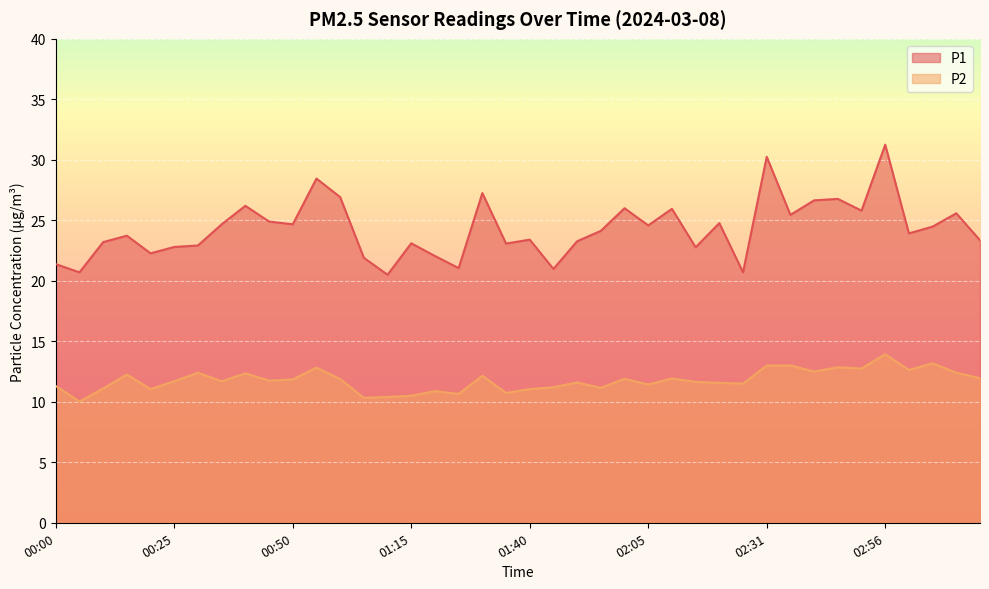

Which category has the lowest value in the P2 series?

00:05